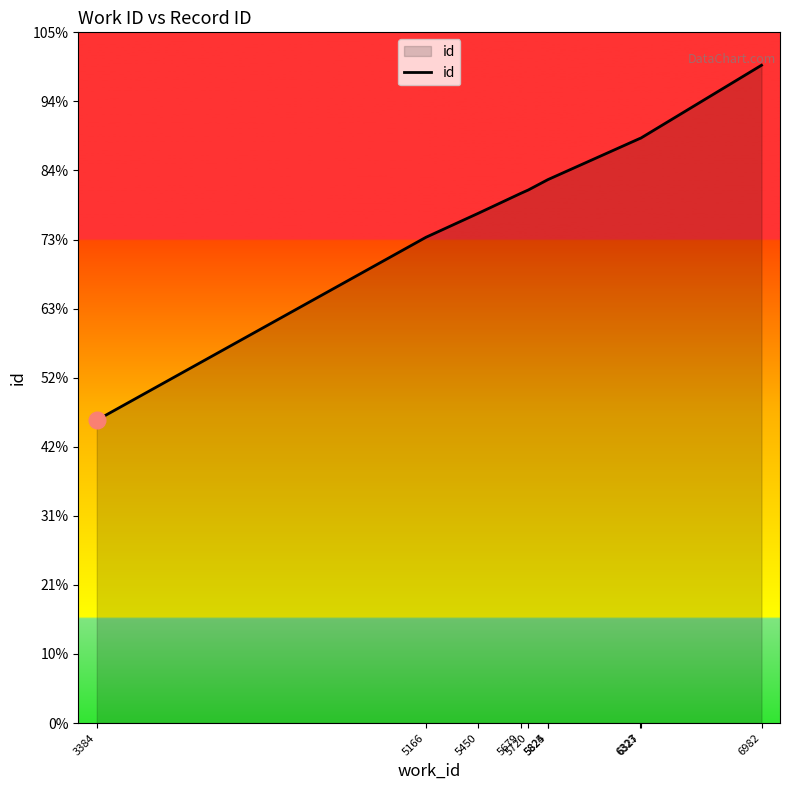

Is this an area chart (filled region under the line)?

Yes